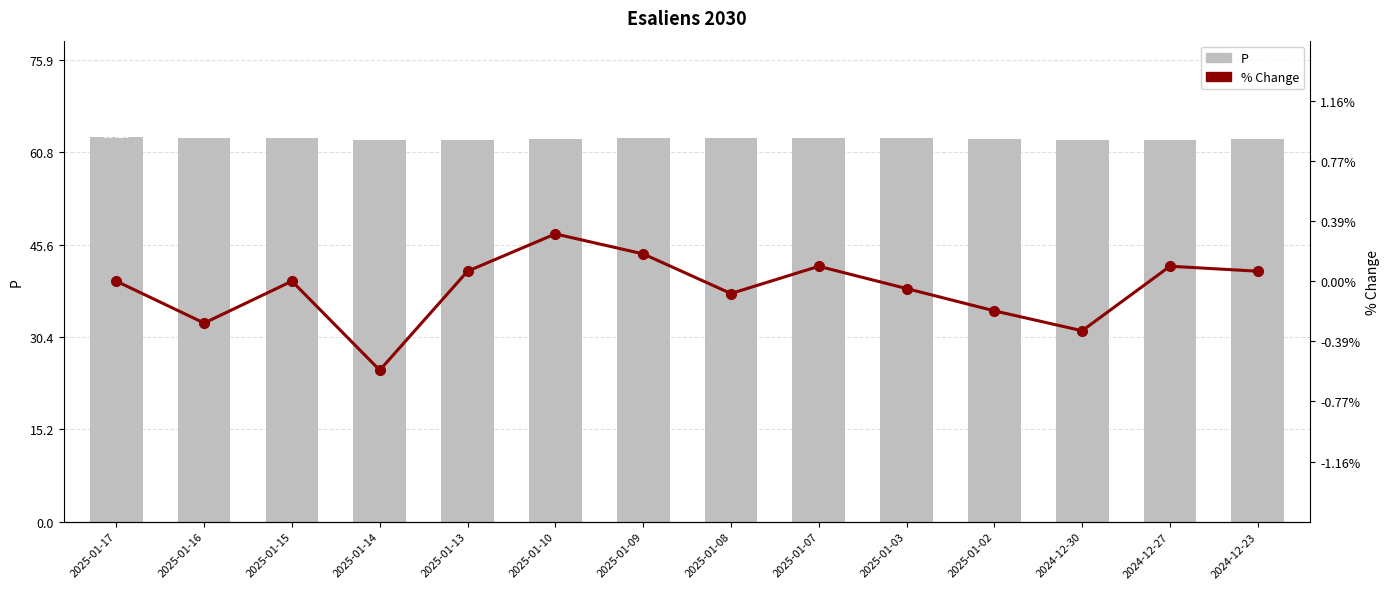

True or false: % Change has a value of -0.3 at 2024-12-30.

True